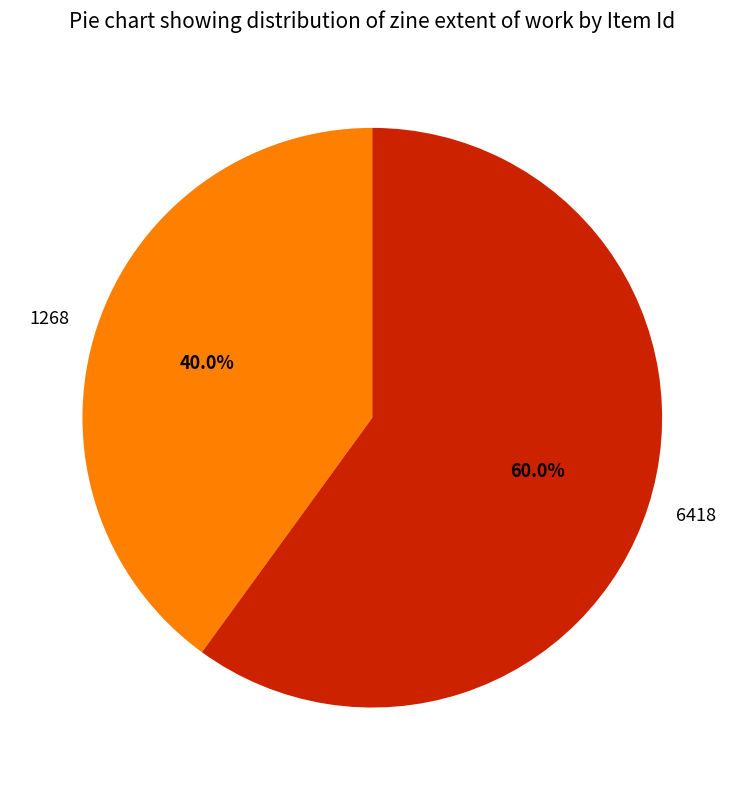

Which category accounts for the majority?

6418